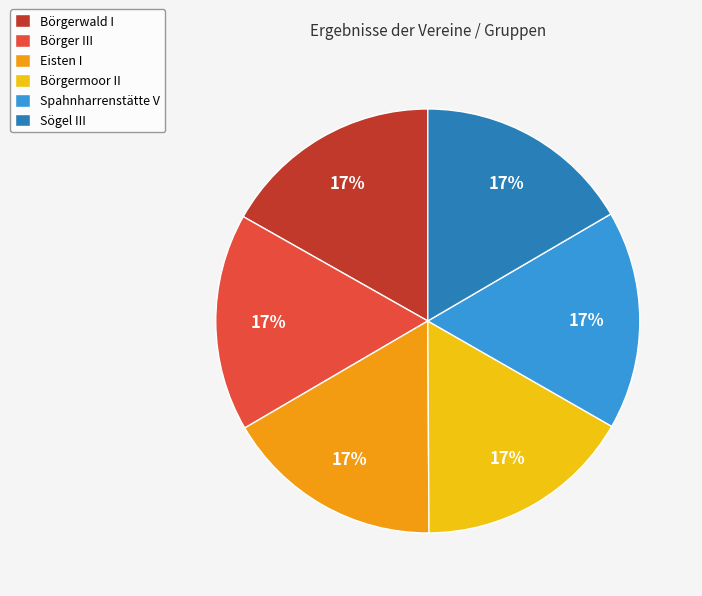

To the nearest percent, what portion does Börgerwald I represent?

17%